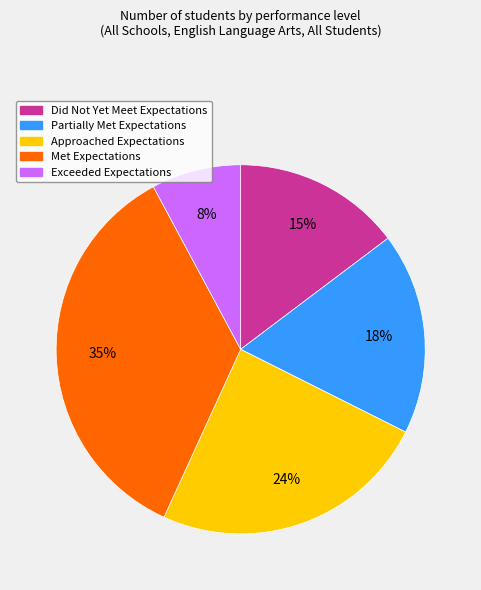

Does any single category account for the majority?

No